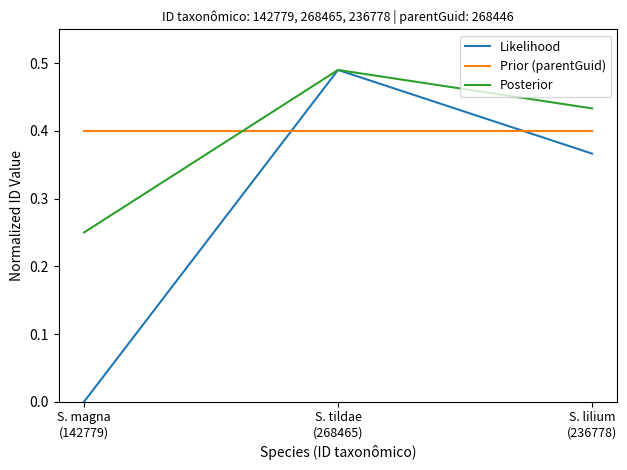

Is this an area chart (filled region under the line)?

No